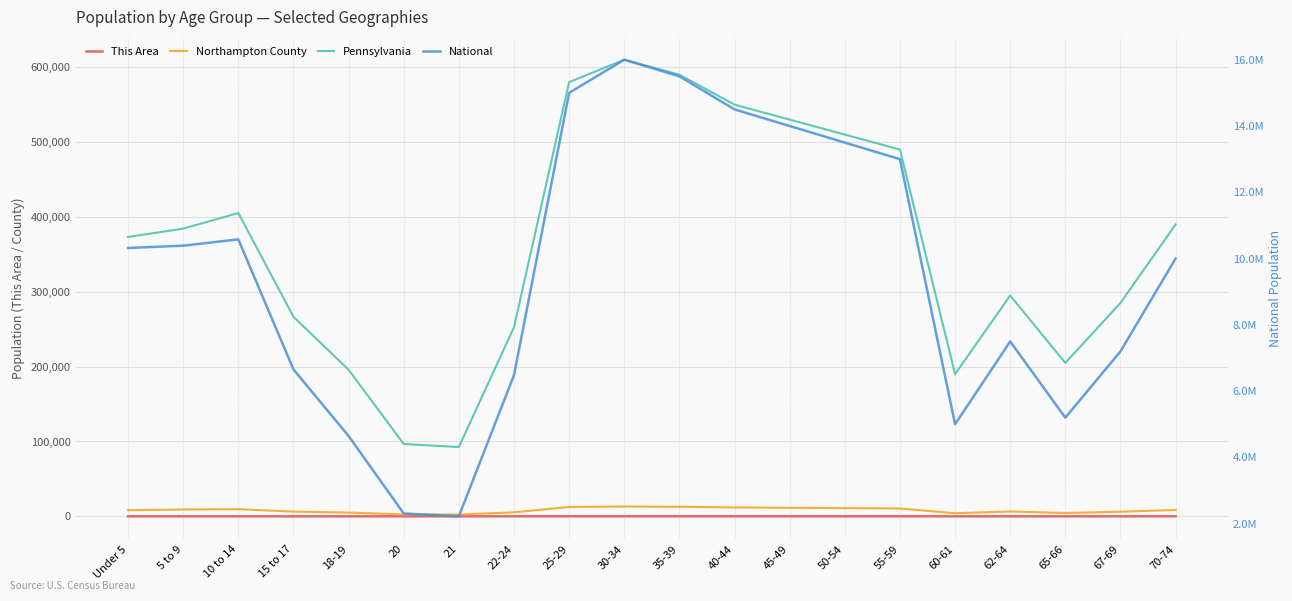

What is the maximum value shown in the chart?

16000000